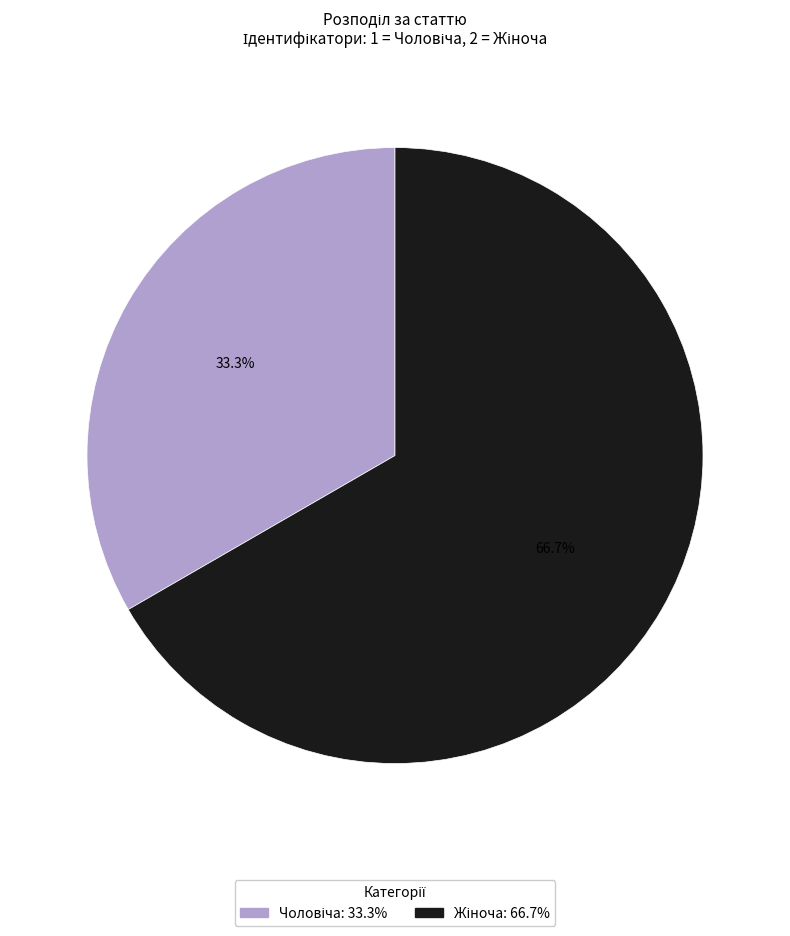

Is there a majority slice in this chart?

Yes